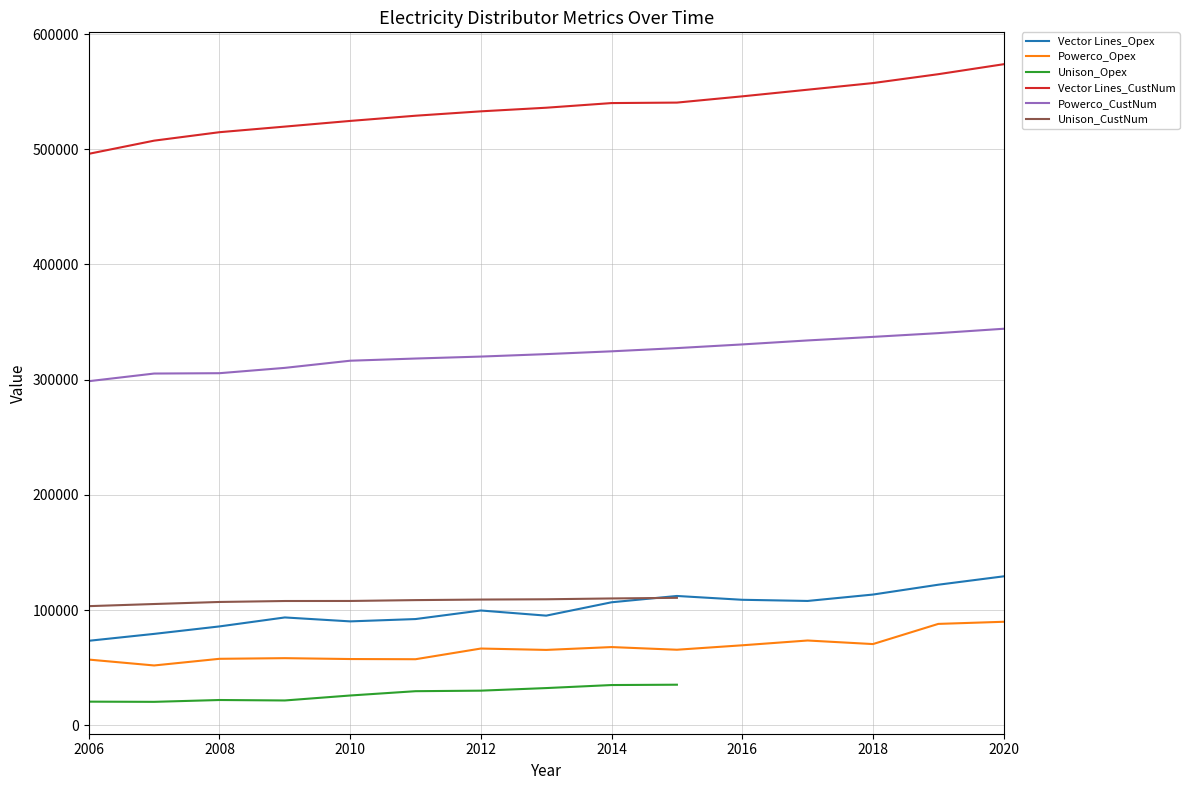

At how many categories does at least one series exceed 78269?

15